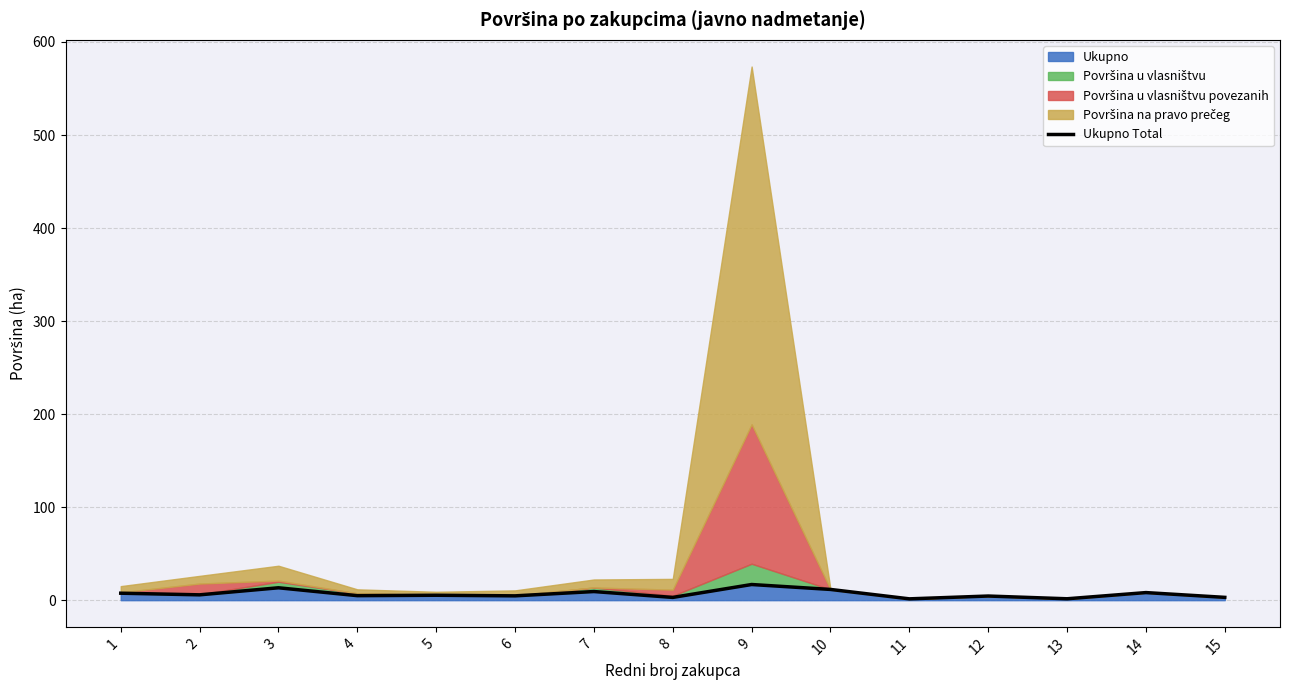

How many values exceed 5?

8